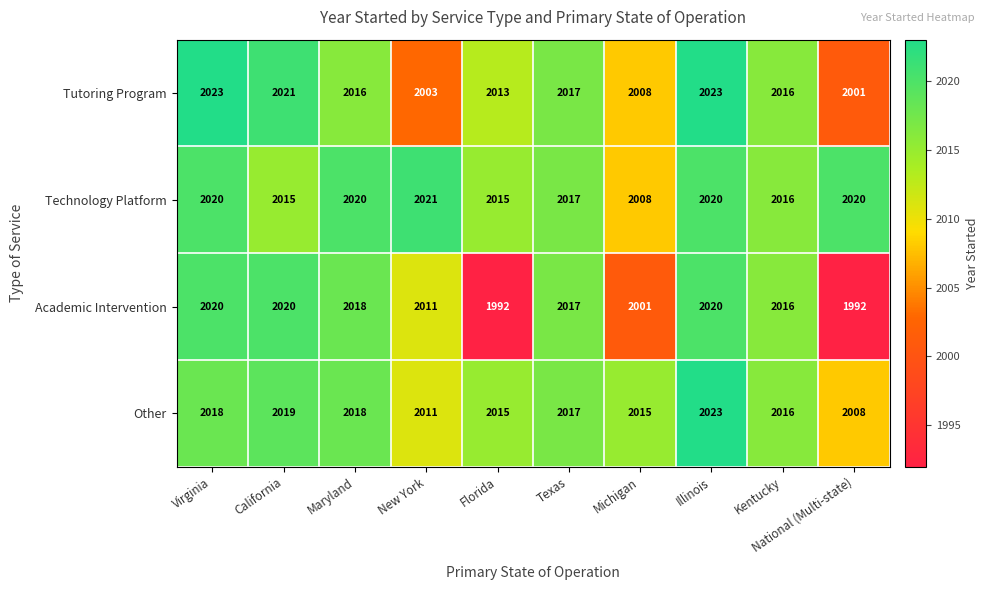

Between Florida and Texas, which series saw the biggest shift?

Academic Intervention